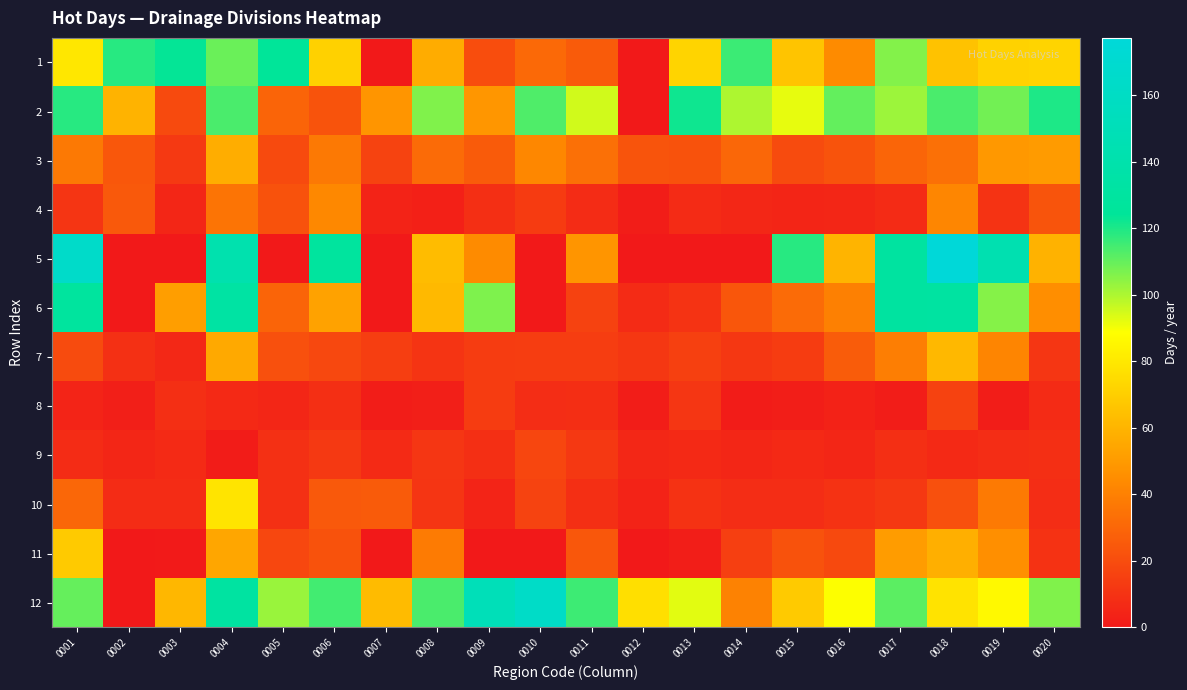

Reading left to right, transcribe all the data shown in this chart.

1: 0001=79.6	0002=118.6	0003=123.2	0004=109.2	0005=124.3	0006=71.2	0007=0.0	0008=57.1	0009=20.1	0010=31.1	0011=25.6	0012=0.0	0013=72.0	0014=115.8	0015=65.9	0016=44.1	0017=105.7	0018=65.4	0019=71.6	0020=72.1
2: 0001=118.4	0002=59.3	0003=19.0	0004=113.6	0005=28.8	0006=22.8	0007=48.0	0008=106.1	0009=48.4	0010=112.8	0011=95.0	0012=0.0	0013=121.8	0014=99.8	0015=91.7	0016=110.3	0017=102.2	0018=113.8	0019=108.3	0020=119.9
3: 0001=37.0	0002=24.2	0003=12.5	0004=57.3	0005=19.0	0006=37.1	0007=16.3	0008=31.8	0009=25.6	0010=42.7	0011=33.7	0012=23.1	0013=22.1	0014=30.2	0015=19.6	0016=22.7	0017=29.6	0018=33.6	0019=49.0	0020=50.3
4: 0001=10.8	0002=24.7	0003=4.9	0004=35.1	0005=22.1	0006=43.1	0007=3.9	0008=3.1	0009=8.9	0010=13.3	0011=7.4	0012=1.9	0013=7.1	0014=5.6	0015=4.8	0016=5.4	0017=7.1	0018=41.9	0019=10.2	0020=22.9
5: 0001=164.4	0002=0.0	0003=0.0	0004=142.2	0005=0.0	0006=129.0	0007=0.0	0008=63.1	0009=44.2	0010=0.0	0011=48.0	0012=0.0	0013=0.0	0014=0.0	0015=118.4	0016=60.0	0017=130.2	0018=177.2	0019=143.3	0020=59.0
6: 0001=128.2	0002=0.0	0003=51.3	0004=132.2	0005=28.7	0006=52.7	0007=0.0	0008=61.6	0009=106.4	0010=0.0	0011=16.0	0012=7.0	0013=10.3	0014=23.6	0015=31.6	0016=40.0	0017=130.3	0018=130.8	0019=105.2	0020=45.3
7: 0001=19.6	0002=9.2	0003=6.0	0004=55.6	0005=21.4	0006=18.0	0007=14.2	0008=10.5	0009=13.8	0010=14.0	0011=13.9	0012=11.6	0013=14.9	0014=11.6	0015=13.7	0016=26.1	0017=38.8	0018=61.5	0019=41.8	0020=11.3
8: 0001=4.3	0002=2.8	0003=8.7	0004=6.5	0005=5.0	0006=8.3	0007=2.0	0008=2.6	0009=13.7	0010=7.9	0011=8.2	0012=1.9	0013=11.2	0014=1.3	0015=2.2	0016=3.5	0017=1.7	0018=16.0	0019=2.0	0020=7.0
9: 0001=7.5	0002=5.0	0003=6.8	0004=1.3	0005=9.1	0006=12.6	0007=6.7	0008=11.2	0009=8.9	0010=17.4	0011=12.3	0012=5.8	0013=6.6	0014=5.1	0015=6.4	0016=5.0	0017=8.9	0018=6.5	0019=7.8	0020=8.4
10: 0001=30.1	0002=7.5	0003=7.3	0004=78.2	0005=9.1	0006=24.8	0007=25.7	0008=10.9	0009=4.2	0010=16.4	0011=8.3	0012=3.8	0013=9.7	0014=7.8	0015=7.6	0016=9.7	0017=11.9	0018=21.4	0019=37.7	0020=7.9
11: 0001=68.4	0002=0.0	0003=0.4	0004=54.4	0005=17.8	0006=22.0	0007=0.0	0008=37.8	0009=0.0	0010=0.0	0011=24.0	0012=0.0	0013=2.1	0014=14.8	0015=21.8	0016=18.5	0017=50.7	0018=58.0	0019=45.4	0020=9.8
12: 0001=109.8	0002=0.0	0003=61.1	0004=130.9	0005=102.5	0006=114.8	0007=62.5	0008=113.8	0009=150.2	0010=162.7	0011=115.5	0012=76.4	0013=92.5	0014=40.6	0015=68.3	0016=88.8	0017=111.1	0018=78.1	0019=86.4	0020=105.9